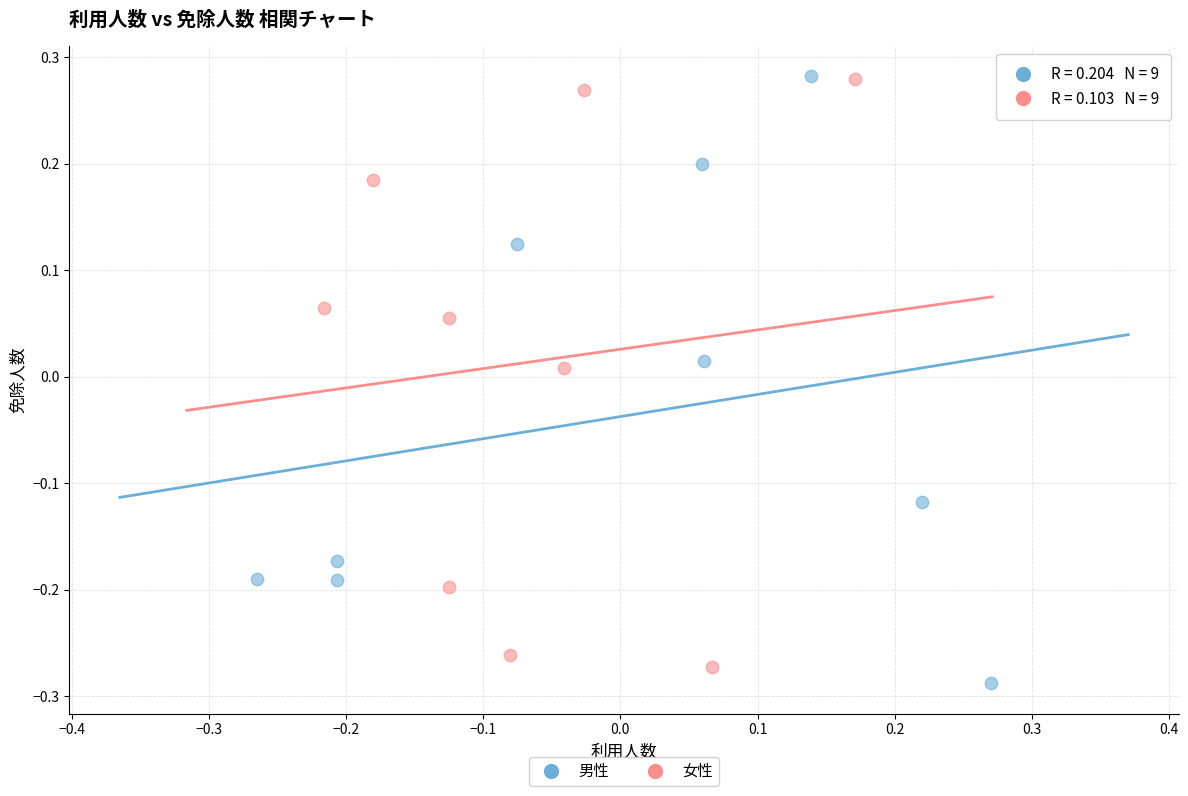

Which series has the largest Y range (max minus min)?

男性